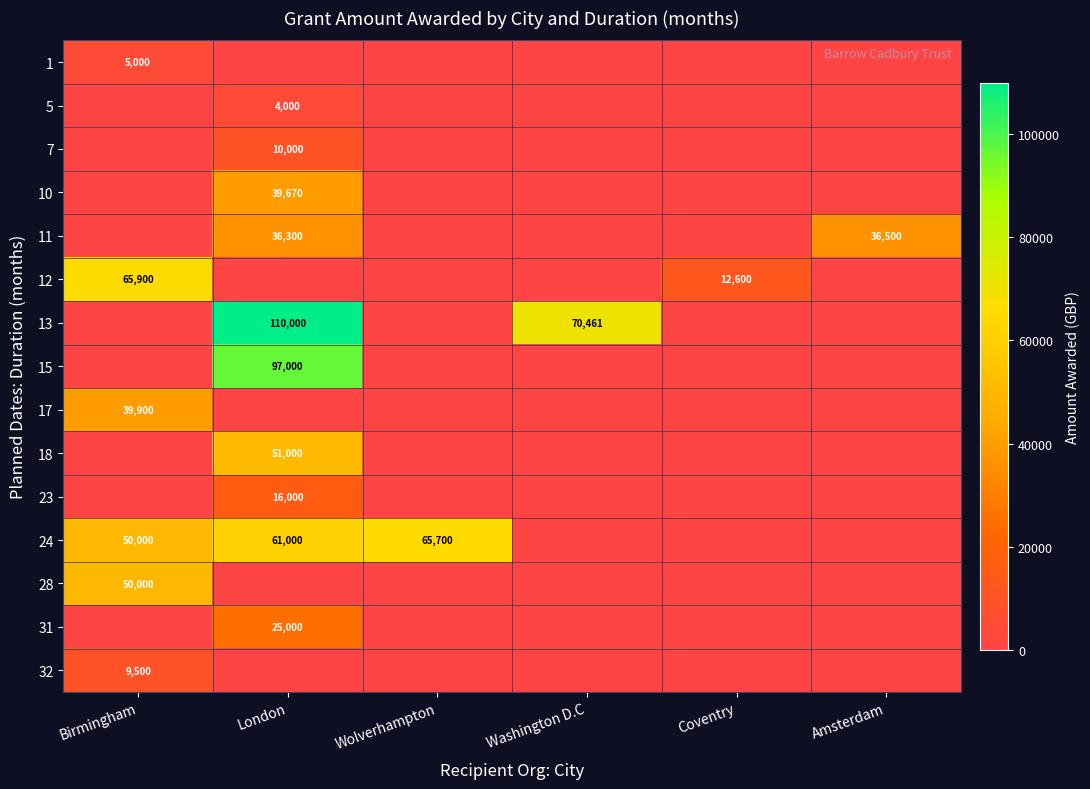

The 5 series shows 2670 at London. True or false?

False